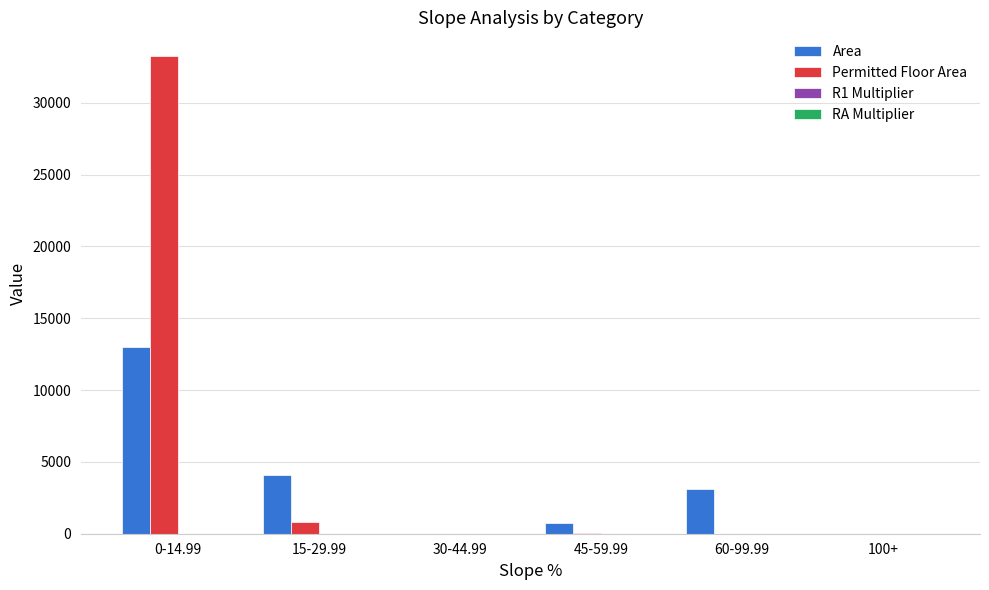

What is the maximum value shown in the chart?

33245.7